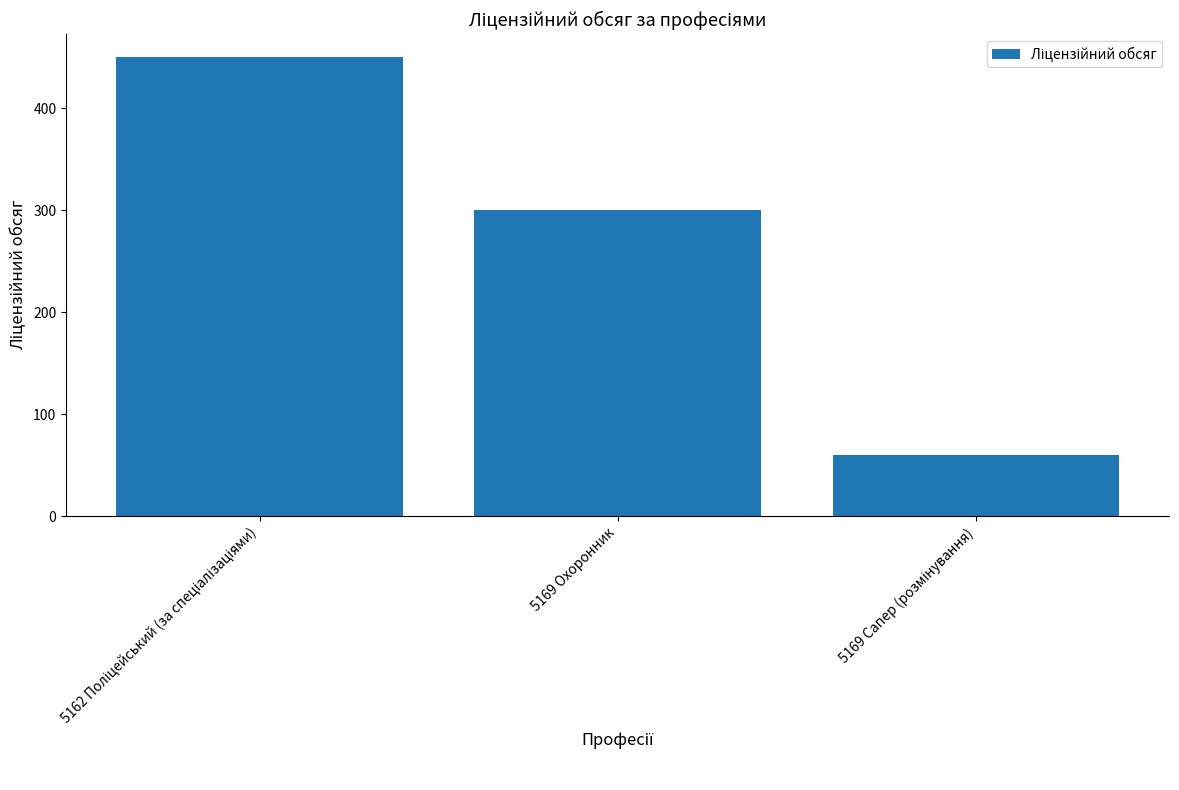

How many values are below 300?

1